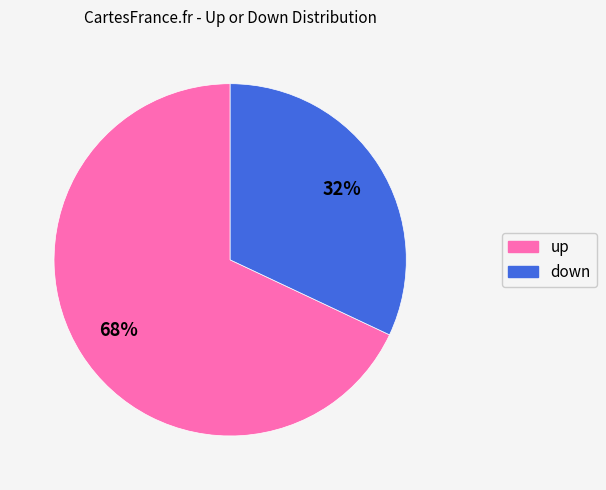

To the nearest percent, what is the difference between the largest and smallest slice percentages?

36%